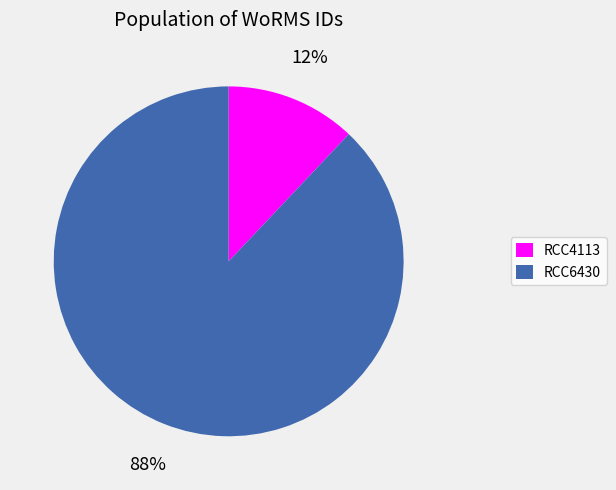

Do RCC6430 and RCC4113 together represent more than half of the pie?

Yes